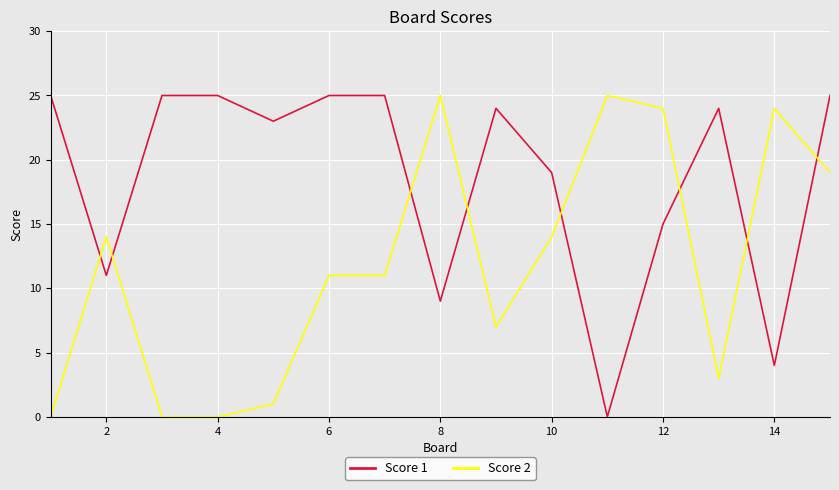

Rank the series by their average value, from lowest to highest.

Score 2, Score 1